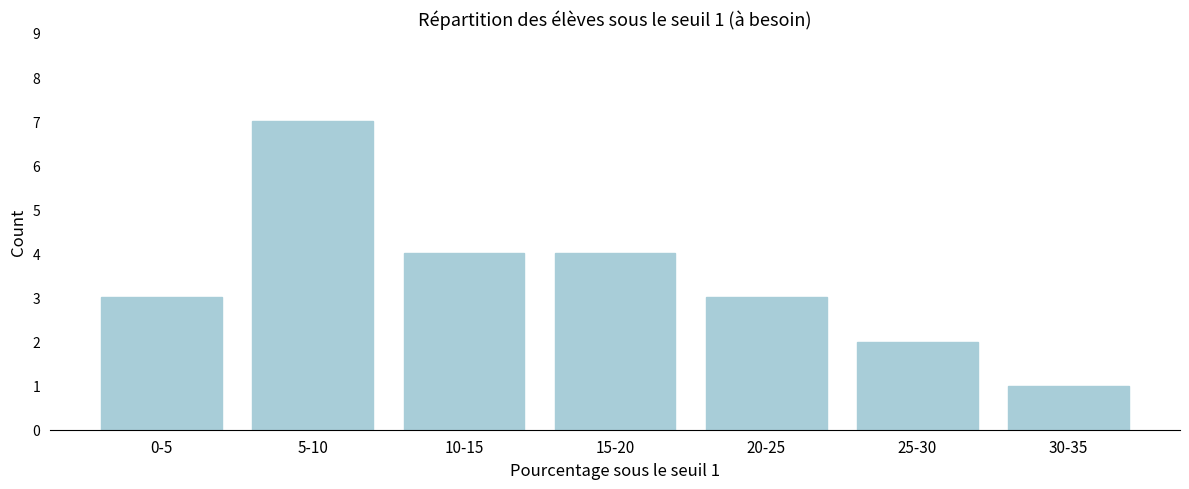

Reading left to right, list all the values displayed in this chart.

0-5=3	5-10=7	10-15=4	15-20=4	20-25=3	25-30=2	30-35=1